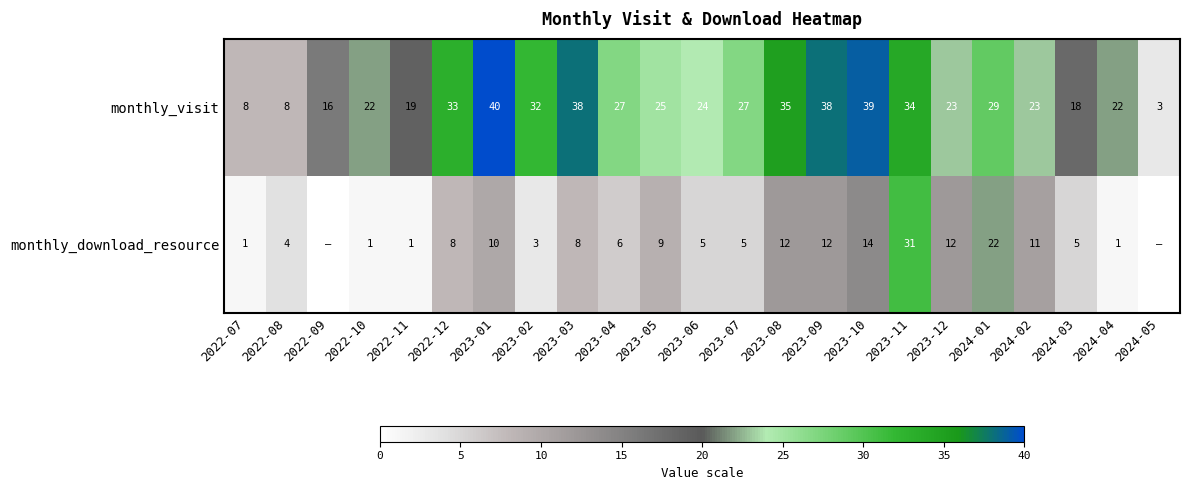

Between 2022-10 and 2023-11, which is larger?

2023-11